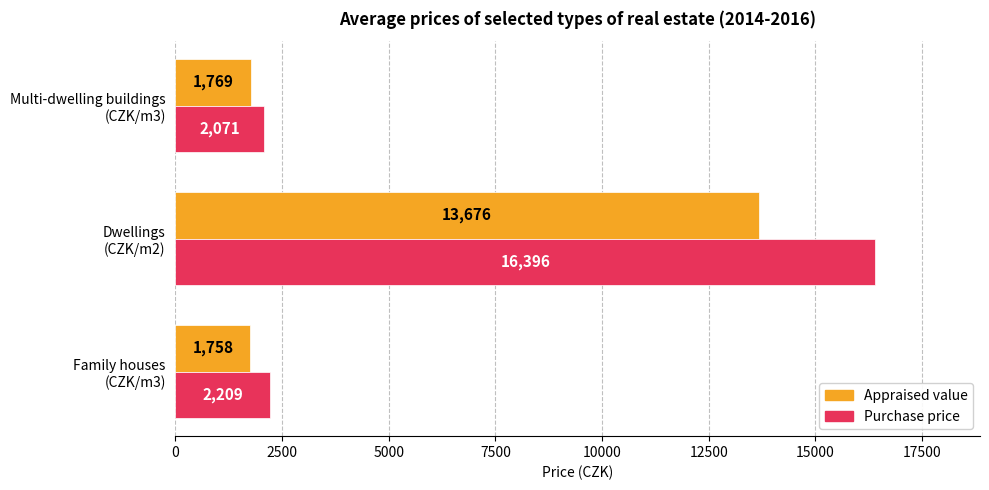

What is the average value of the Purchase price series?

6892